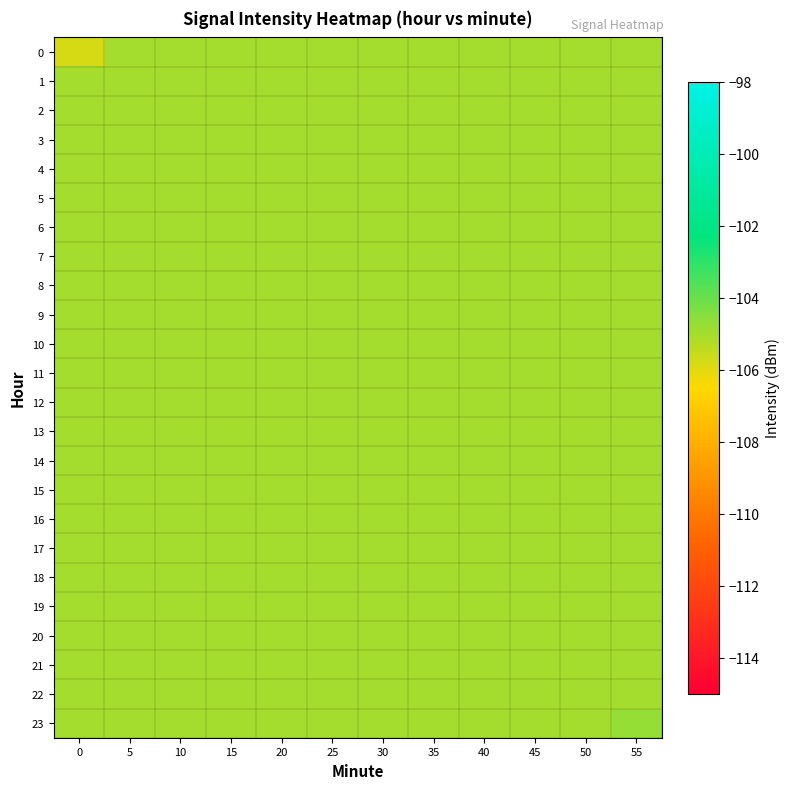

Rank the series by their maximum value, from lowest to highest.

0, 1, 2, 3, 4, 5, 6, 7, 8, 9, 10, 11, 12, 13, 14, 15, 16, 17, 18, 19, 20, 21, 22, 23